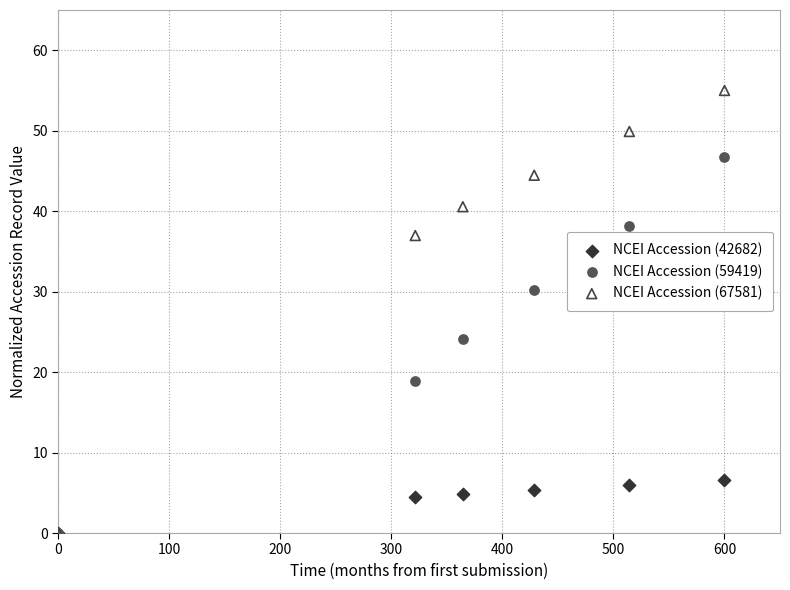

What are all the series names shown in the legend?

NCEI Accession (42682), NCEI Accession (59419), NCEI Accession (67581)